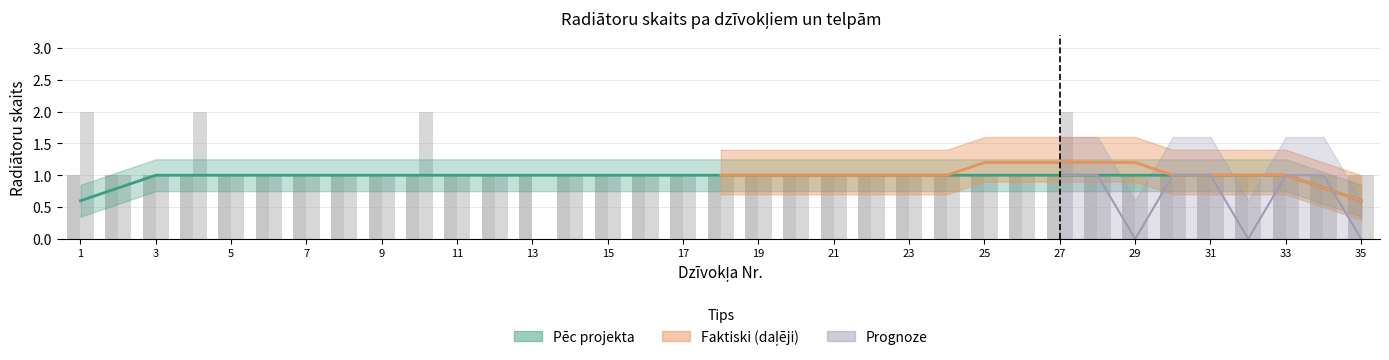

Which category has the lowest value across all series?

13